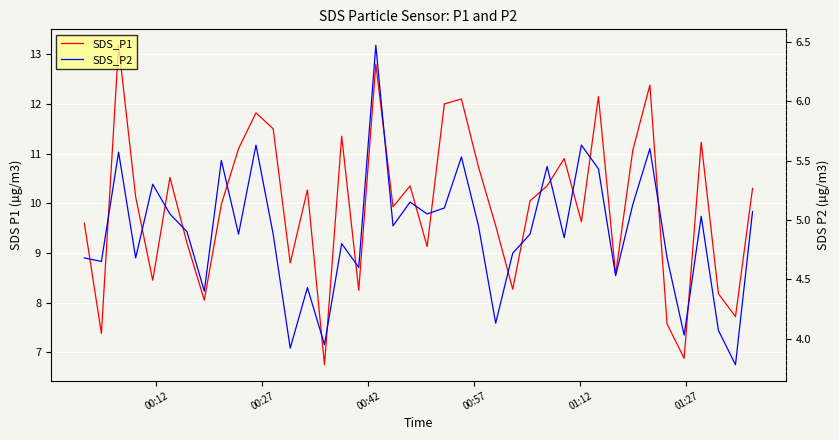

Reading left to right, extract all data points from this chart.

SDS_P1: 9.6	7.4	13.2	10.1	8.4	10.5	9.2	8.1	10.0	11.1	11.8	11.5	8.8	10.3	6.8	11.3	8.2	12.8	9.9	10.3	9.1	12.0	12.1	10.7	9.6	8.3	10.1	10.3	10.9	9.6	12.2	8.6	11.1	12.4	7.6	6.9	11.2	8.2	7.7	10.3
SDS_P2: 4.7	4.7	5.6	4.7	5.3	5.0	4.9	4.4	5.5	4.9	5.6	4.9	3.9	4.4	4.0	4.8	4.6	6.5	5.0	5.2	5.0	5.1	5.5	5.0	4.1	4.7	4.9	5.5	4.8	5.6	5.4	4.5	5.1	5.6	4.7	4.0	5.0	4.1	3.8	5.1